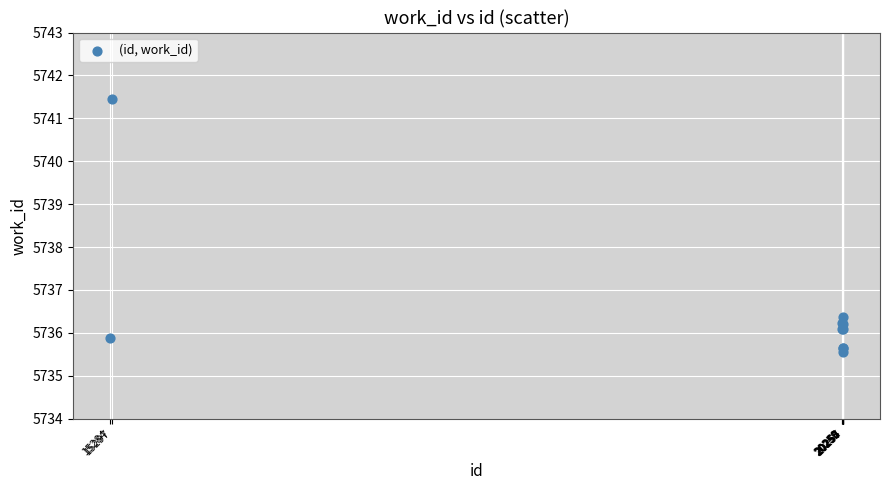

What Y value in the scatter plot is closest to 5738?

5736.4